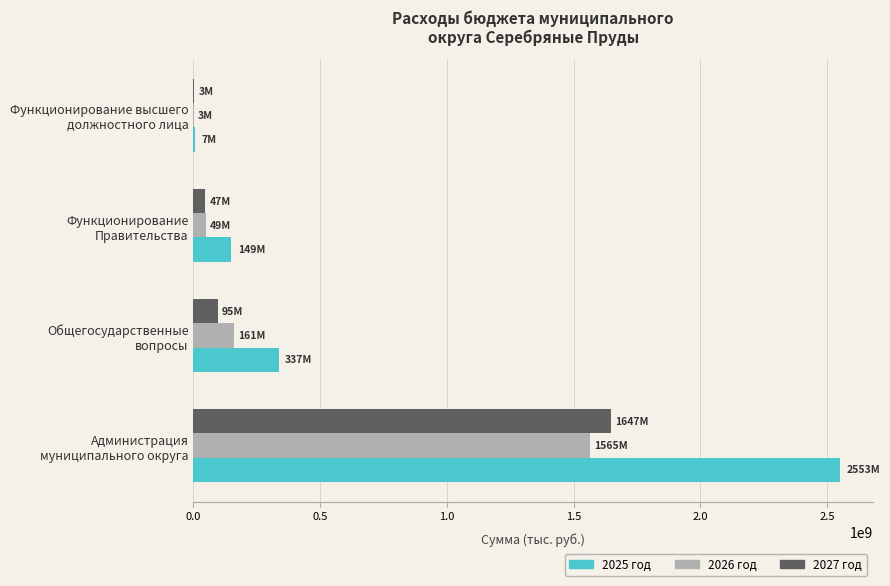

What is the sum of all 2027 год values?

1791404112.2